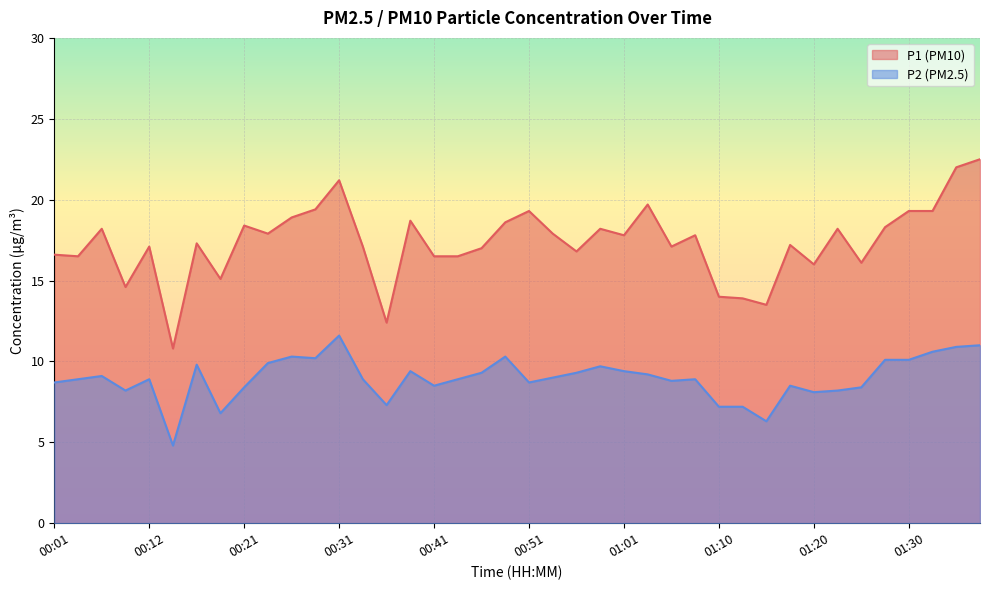

What is the minimum value for P2?

4.8